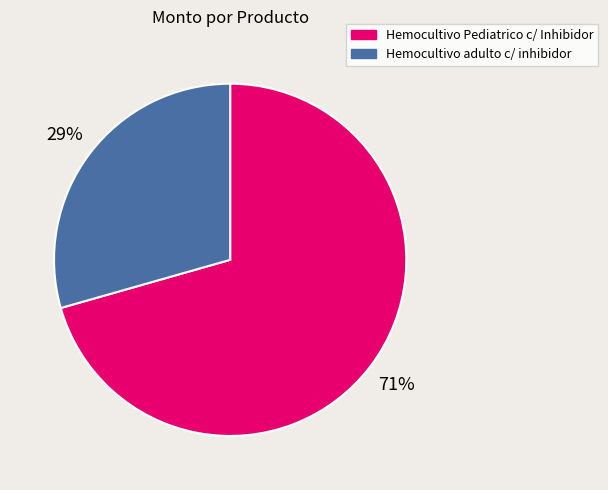

What is the ratio of the value at Hemocultivo Pediatrico c/ Inhibidor to the value at Hemocultivo adulto c/ inhibidor?

2.4